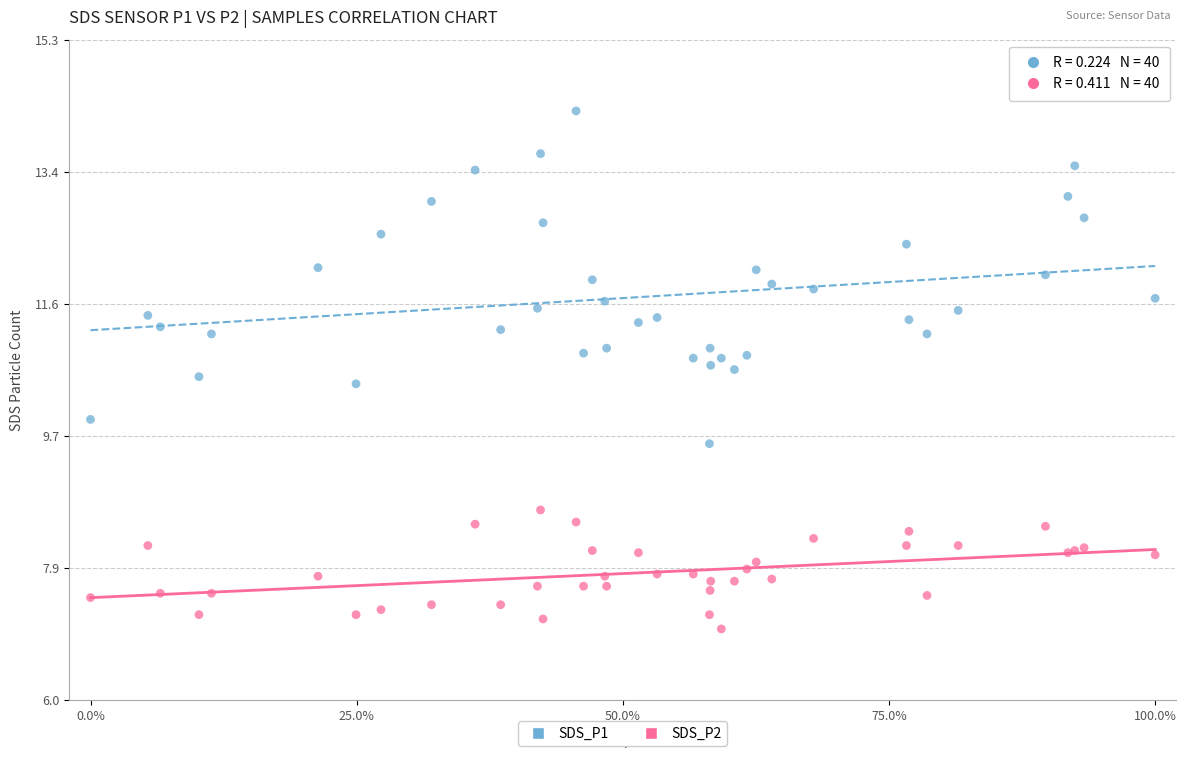

Which series reaches the minimum Y coordinate?

SDS_P2